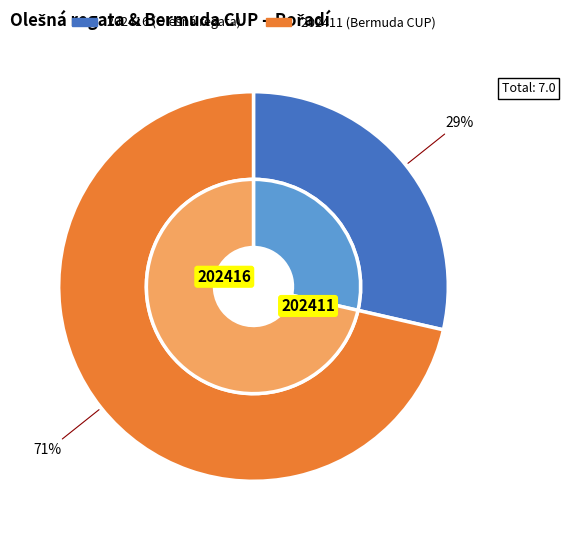

The 202411 slice represents 71% of the pie. True or false?

True